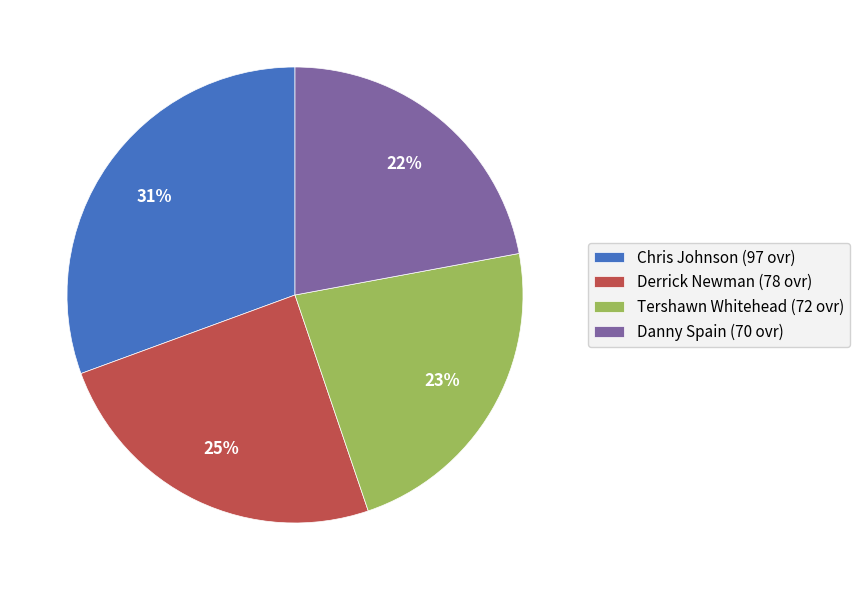

To the nearest percent, what is the difference between the largest and smallest slice percentages?

9%